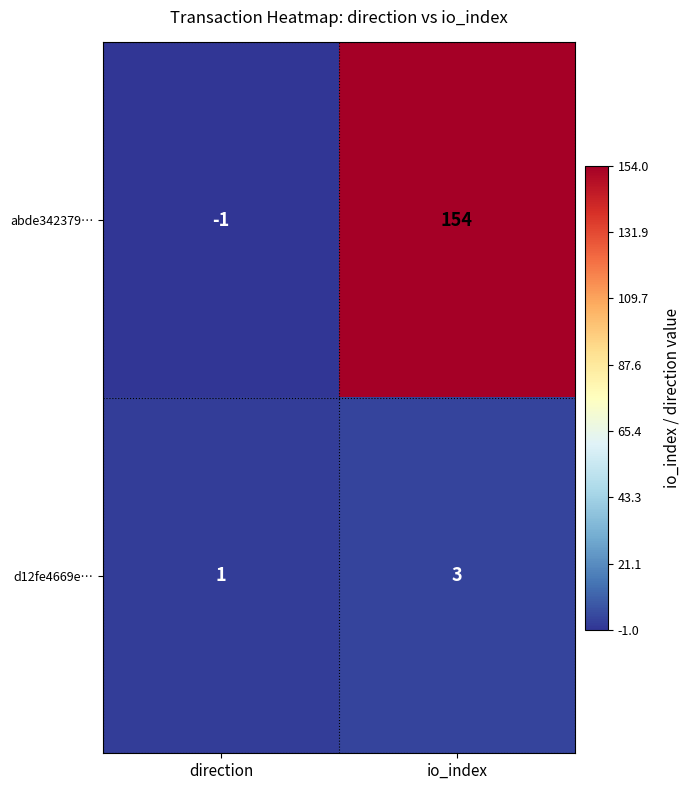

What is the sum of all abde342379… values?

153